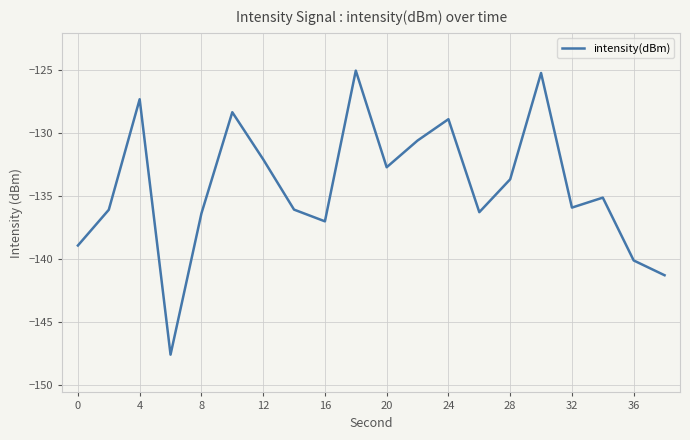

What is the difference between the maximum and minimum values?

22.6